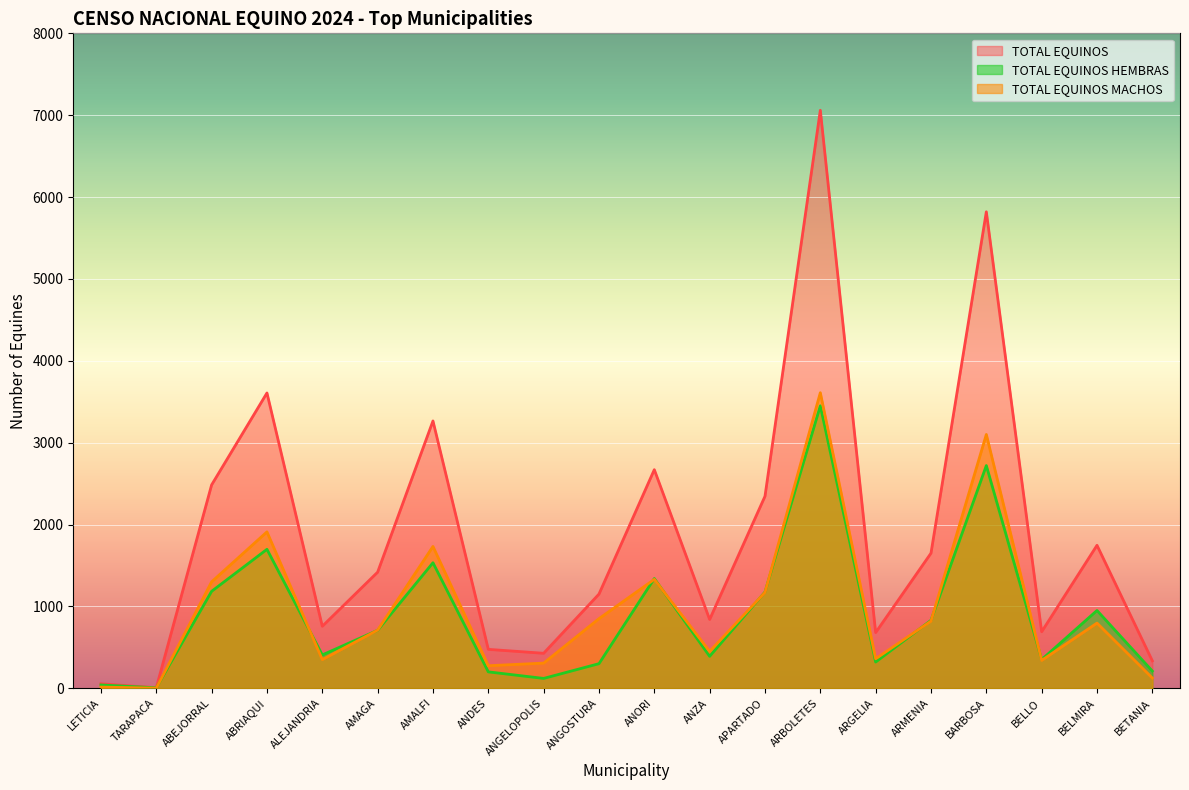

Count the number of data series in this chart.

3